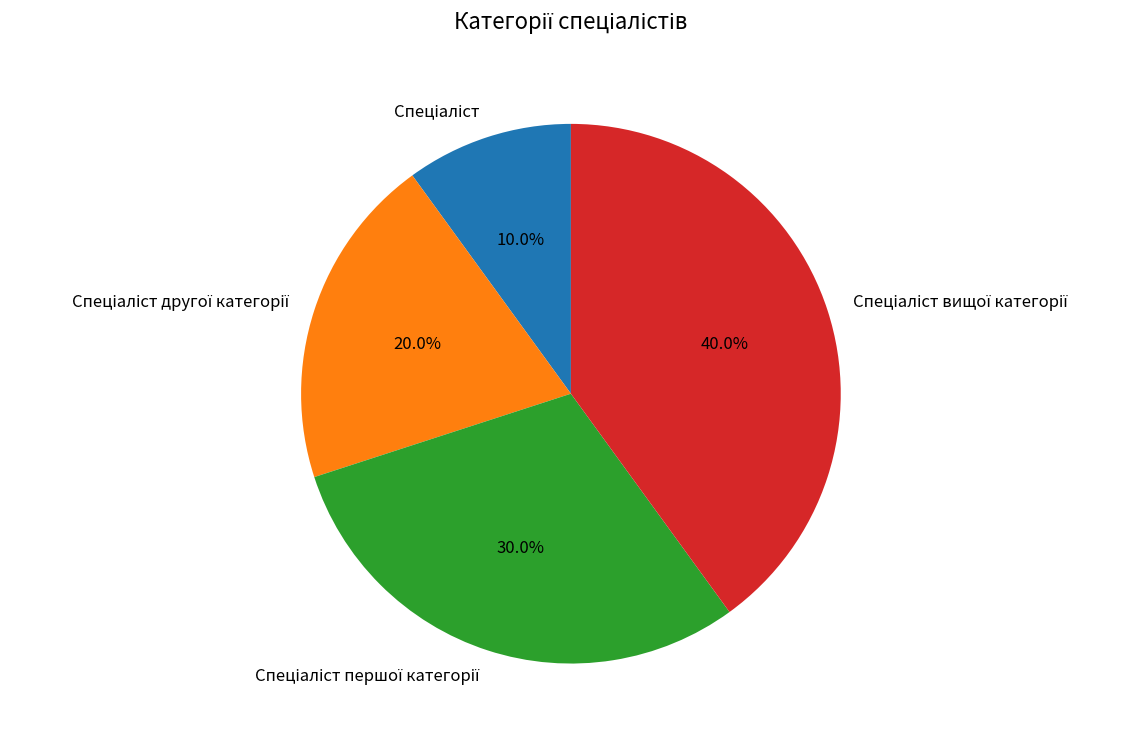

To the nearest percent, what is the average slice percentage?

25%